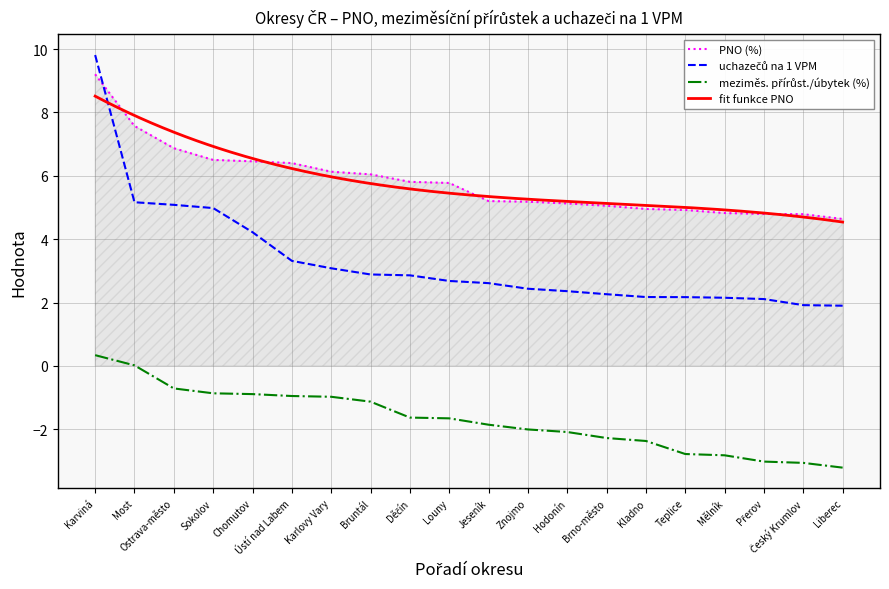

At how many categories does at least one series exceed 0?

20